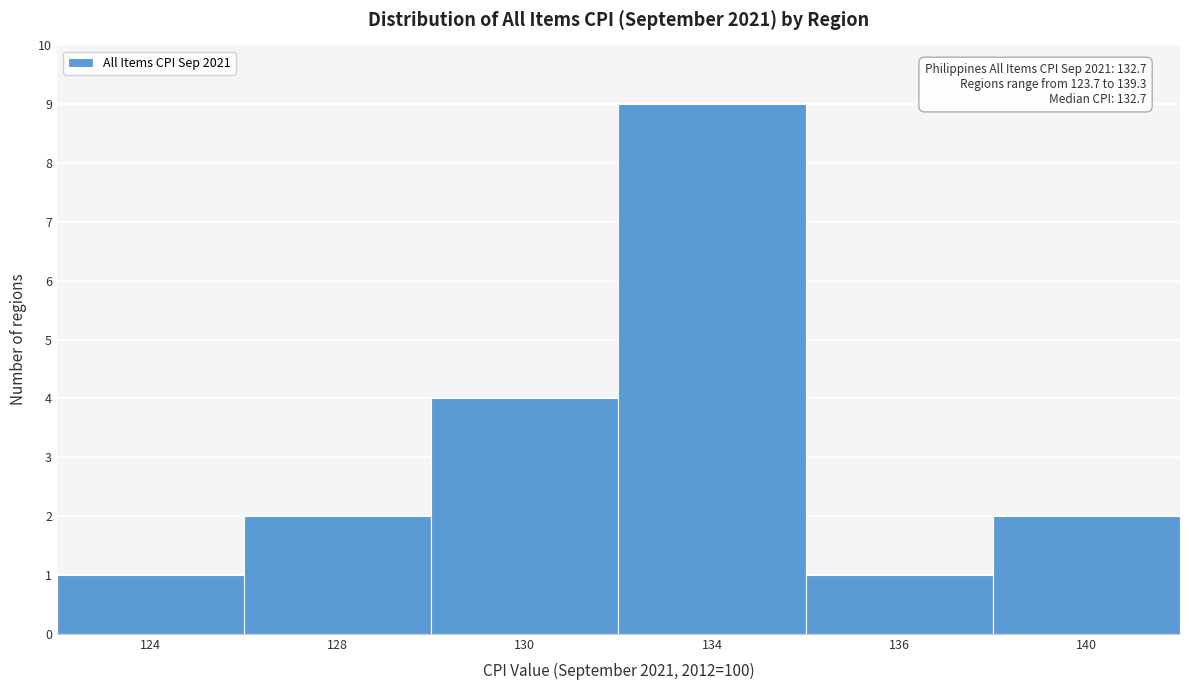

Reading left to right, what are all the values shown in this chart?

124=1	128=2	130=4	134=9	136=1	140=2